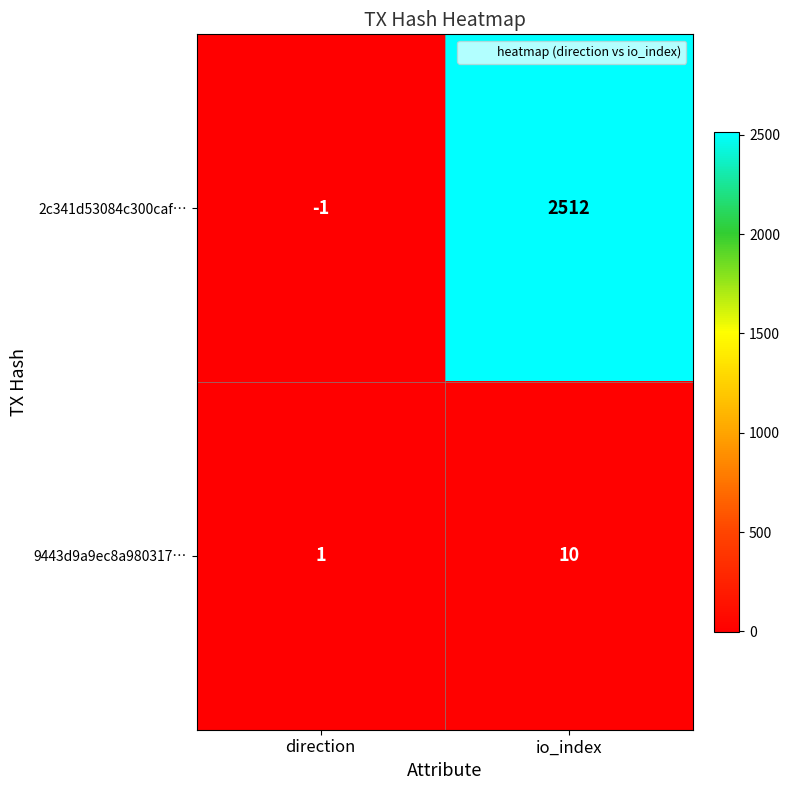

What is the average value of the 9443d9a9ec8a980317… series?

6